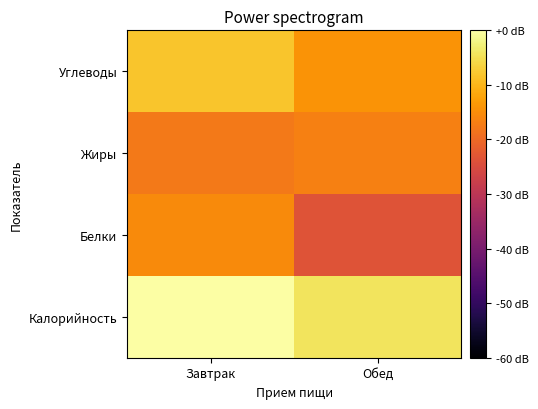

What is the spread (max minus min) of values at Обед?

19.1